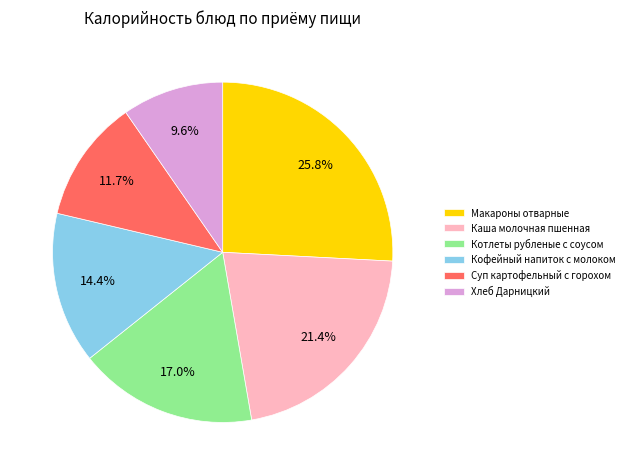

What is the ratio of the value at Кофейный напиток с молоком to the value at Котлеты рубленые с соусом?

0.8